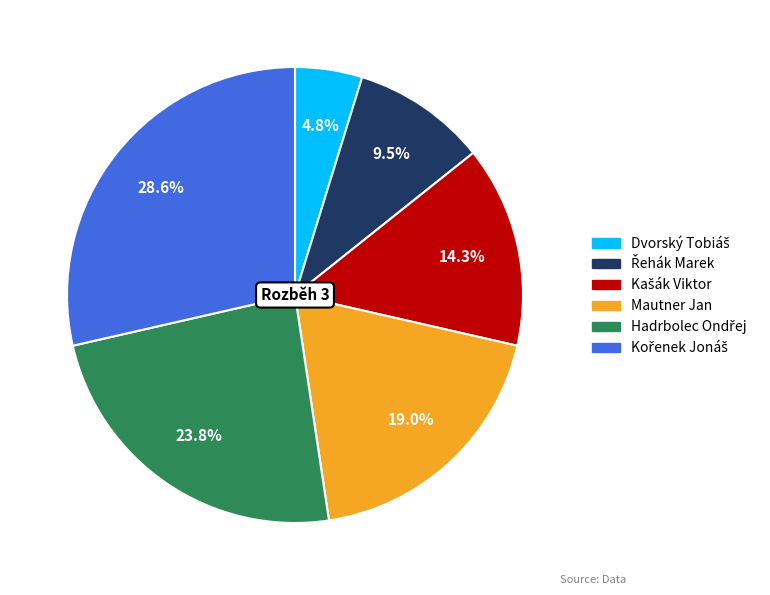

How many slices are in this pie chart?

6